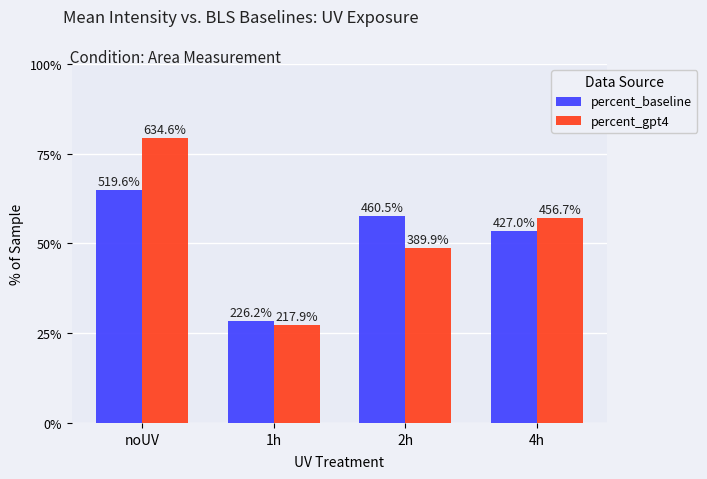

Are the bars horizontal?

No